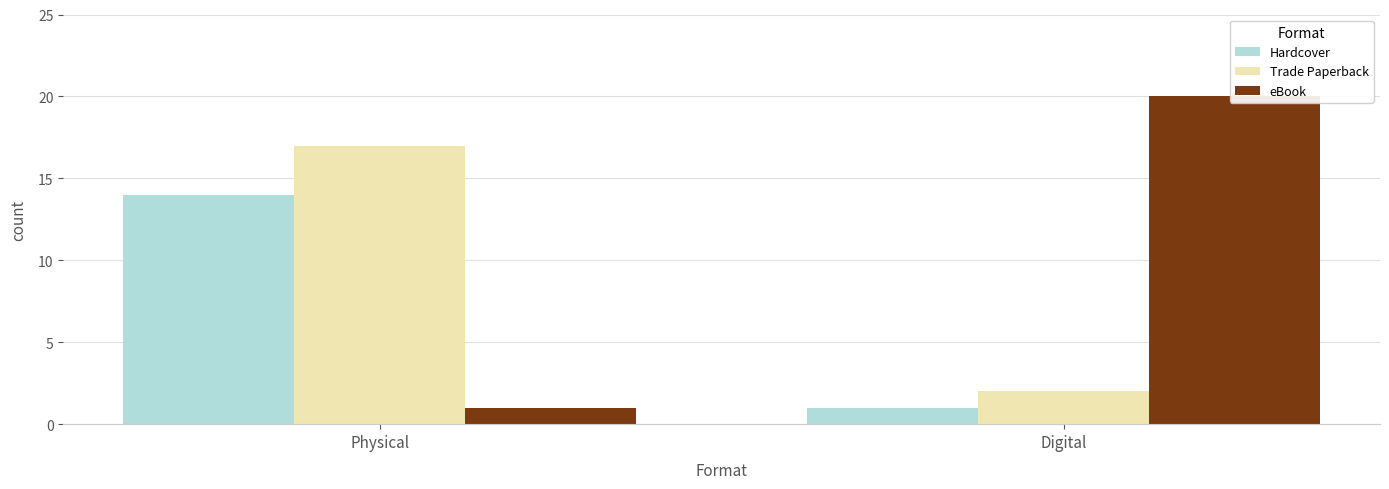

How many Hardcover values are between 1 and 14?

2